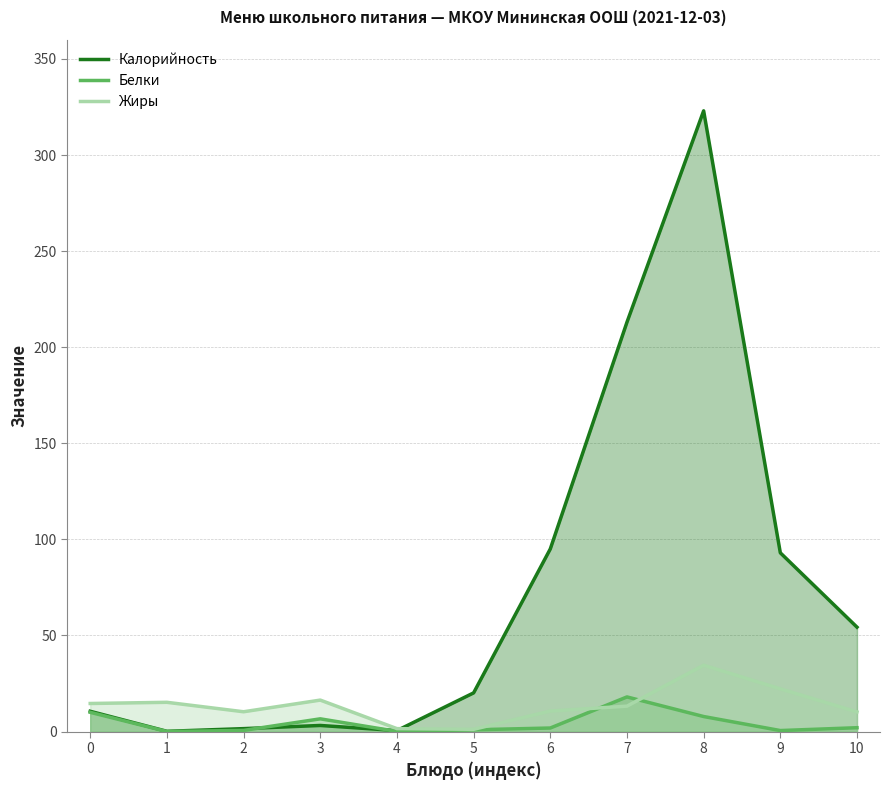

Which series has the largest total across all categories?

Калорийность